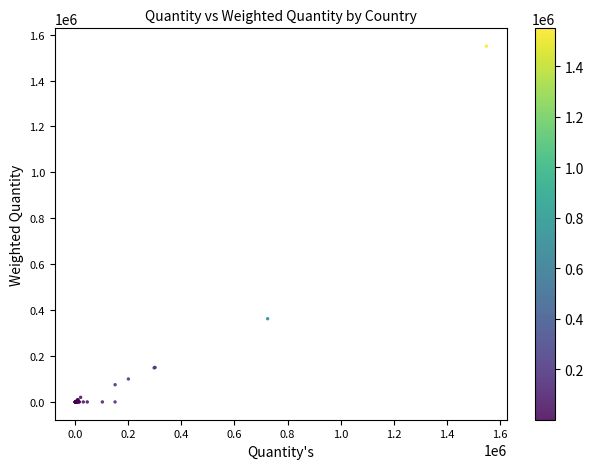

What Y value in the scatter plot is closest to 774900?

362500